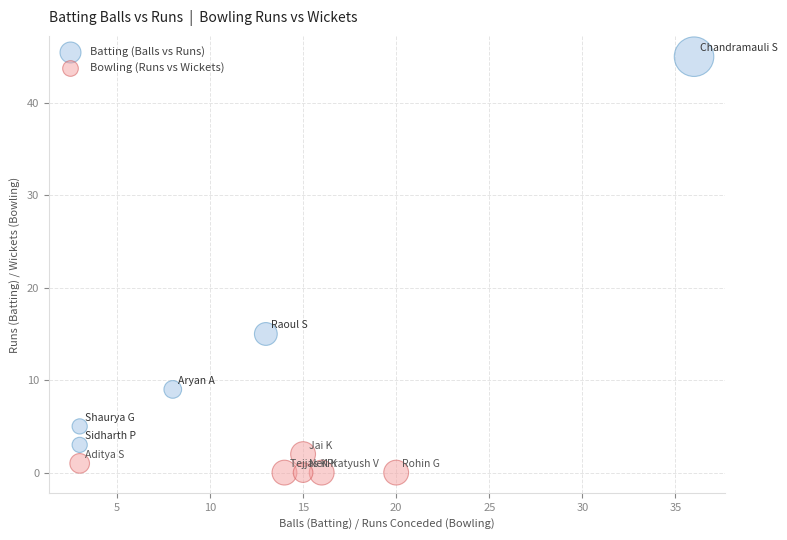

Which series contains the lowest Y value?

Bowling (Runs vs Wickets)